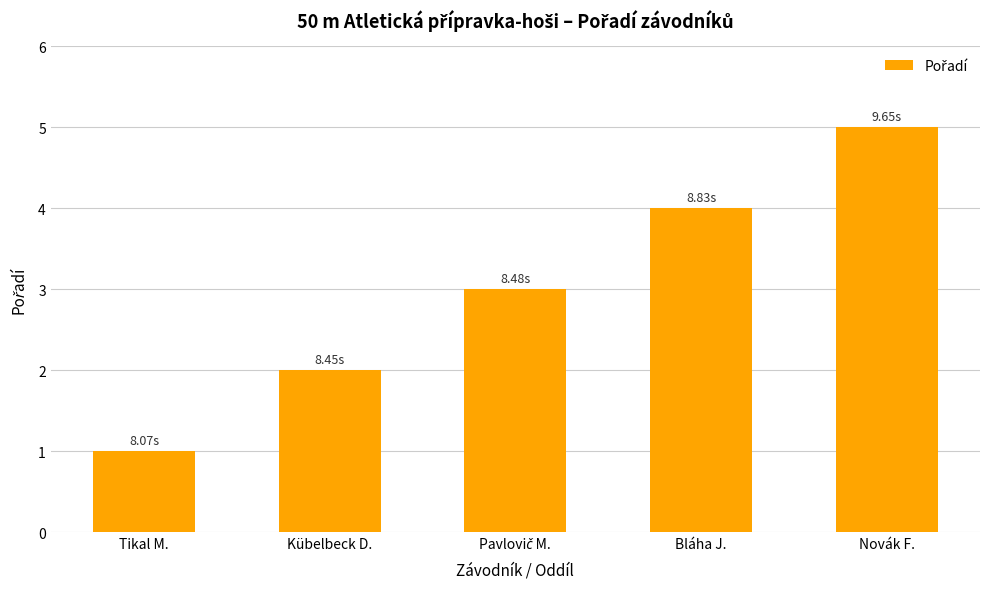

How many data points are less than 3?

2